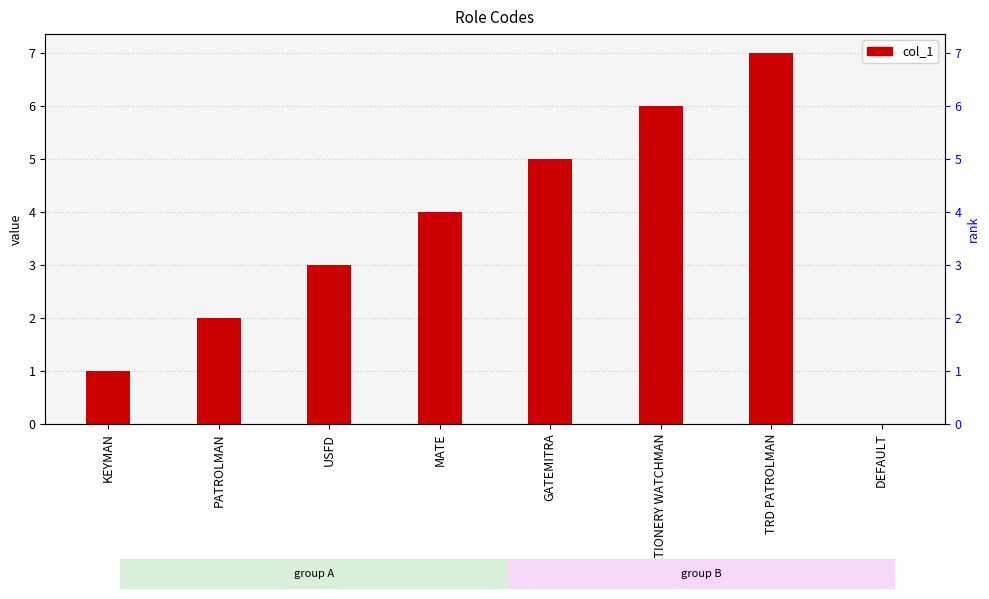

What is the change in value from KEYMAN to STATIONERY WATCHMAN?

+5